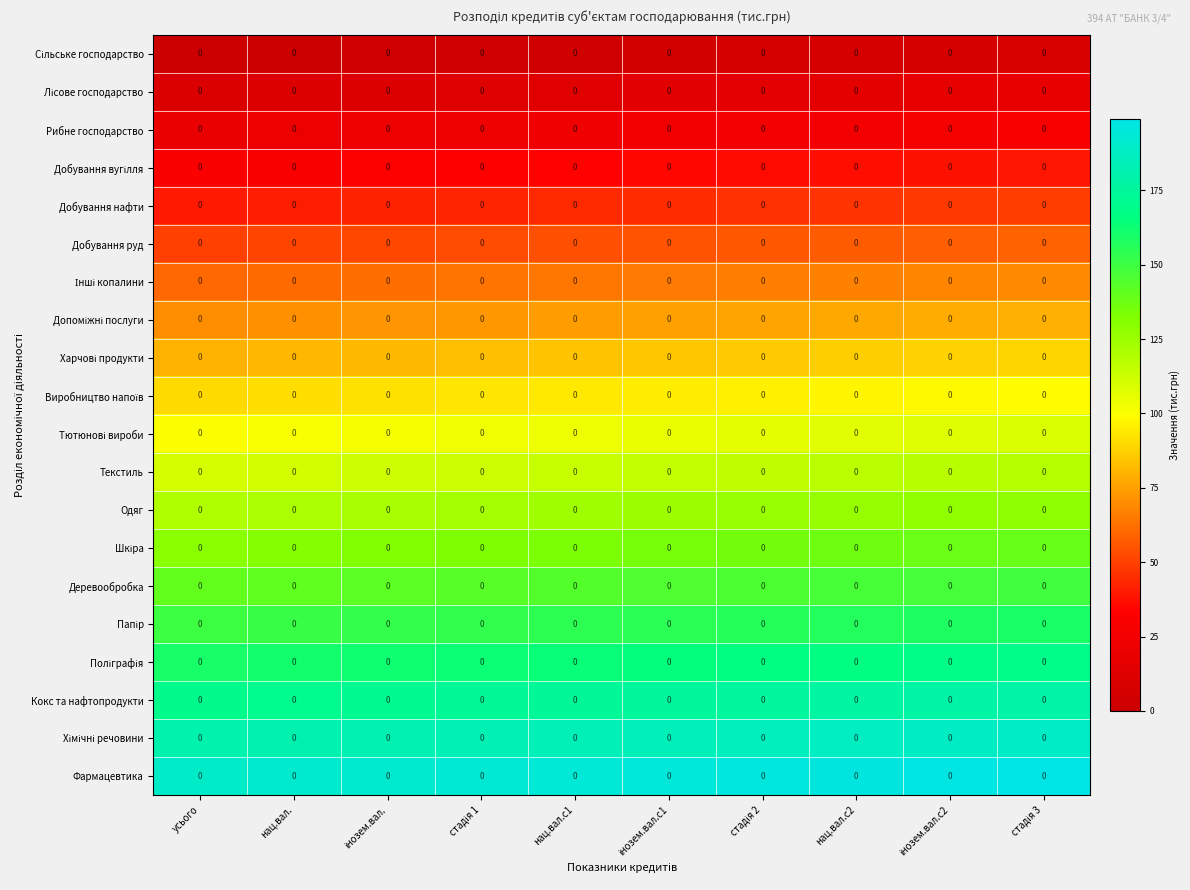

At which category does the chart reach its peak across all series?

стадія 3